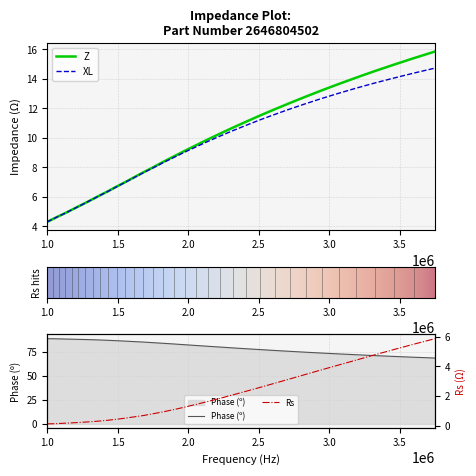

At 1083356.049, list the series in order from smallest to largest.

Rs, XL, Z, Phase